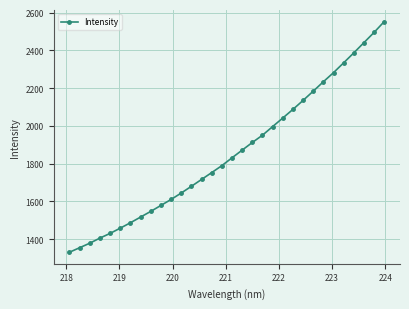

What is the minimum value shown in the chart?

1330.3